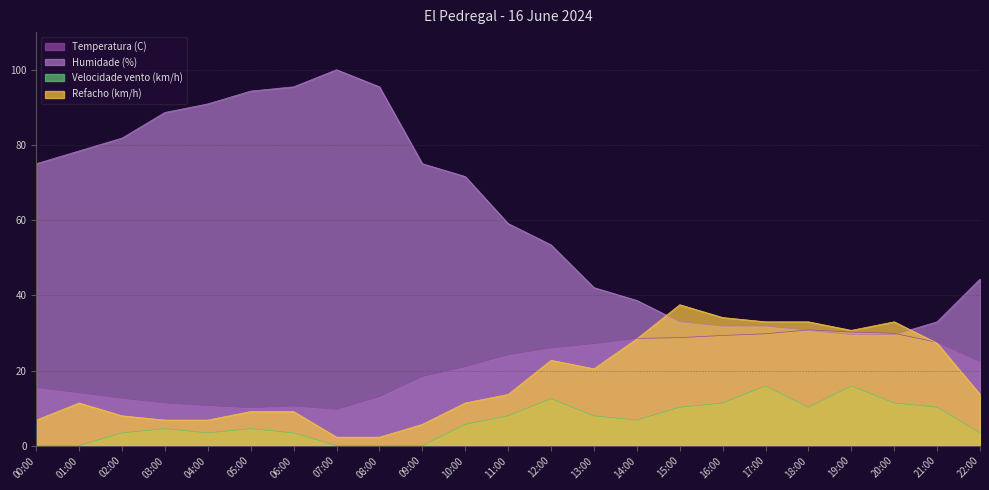

Reading left to right, extract all data points from this chart.

Temperatura (C): 00:00=15.5	01:00=14.1	02:00=12.6	03:00=11.4	04:00=10.7	05:00=10.1	06:00=10.6	07:00=9.7	08:00=13.1	09:00=18.4	10:00=21.0	11:00=24.2	12:00=26.0	13:00=27.2	14:00=28.5	15:00=28.8	16:00=29.3	17:00=29.8	18:00=30.8	19:00=30.2	20:00=29.9	21:00=27.5	22:00=22.4
Humidade (%): 00:00=75.0	01:00=78.4	02:00=81.8	03:00=88.6	04:00=90.9	05:00=94.3	06:00=95.5	07:00=100.0	08:00=95.5	09:00=75.0	10:00=71.6	11:00=59.1	12:00=53.4	13:00=42.0	14:00=38.6	15:00=33.0	16:00=31.8	17:00=31.8	18:00=30.7	19:00=29.5	20:00=29.5	21:00=33.0	22:00=44.3
Velocidade vento (km/h): 00:00=0.0	01:00=0.0	02:00=3.4	03:00=4.5	04:00=3.4	05:00=4.5	06:00=3.4	07:00=0.0	08:00=0.0	09:00=0.0	10:00=5.7	11:00=8.0	12:00=12.5	13:00=8.0	14:00=6.8	15:00=10.2	16:00=11.4	17:00=15.9	18:00=10.2	19:00=15.9	20:00=11.4	21:00=10.2	22:00=3.4
Refacho (km/h): 00:00=6.8	01:00=11.4	02:00=8.0	03:00=6.8	04:00=6.8	05:00=9.1	06:00=9.1	07:00=2.3	08:00=2.3	09:00=5.7	10:00=11.4	11:00=13.6	12:00=22.7	13:00=20.5	14:00=28.4	15:00=37.5	16:00=34.1	17:00=33.0	18:00=33.0	19:00=30.7	20:00=33.0	21:00=27.3	22:00=13.6